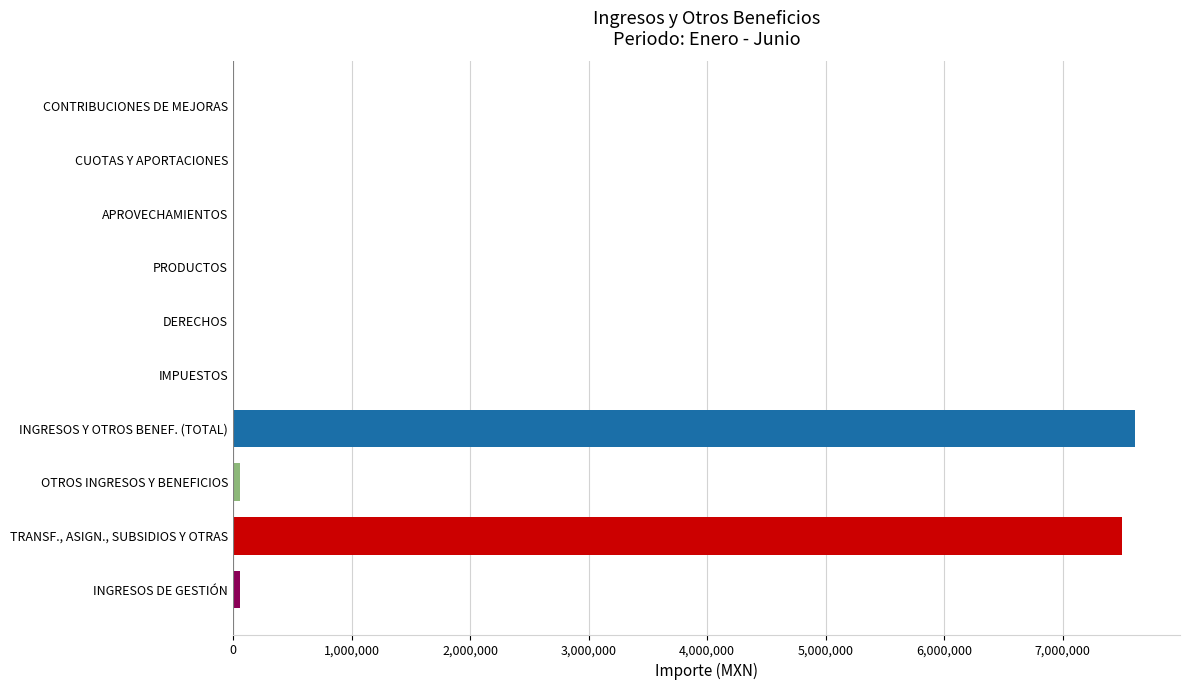

True or false: the data shows 0.0 at APROVECHAMIENTOS.

True